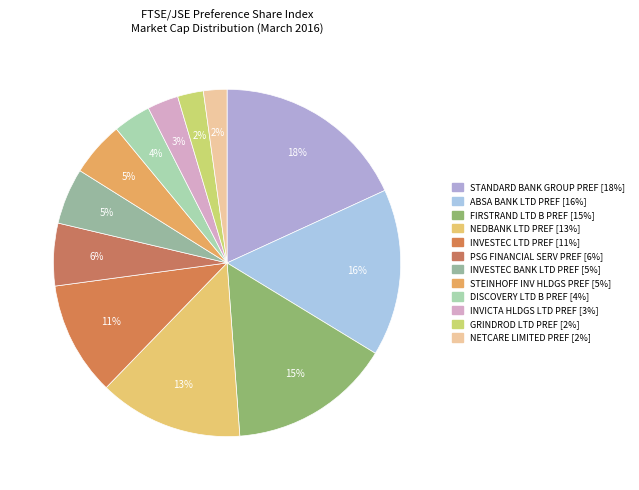

What portion of the pie excludes INVESTEC BANK LTD PREF?

94.8%